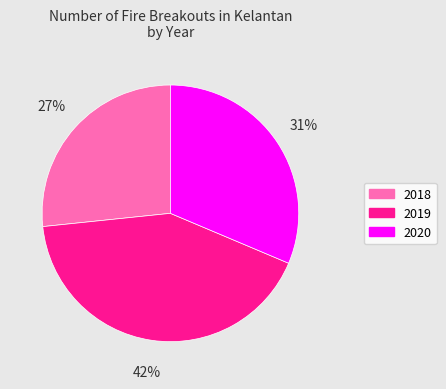

Does 2018 represent more than half of the total?

No